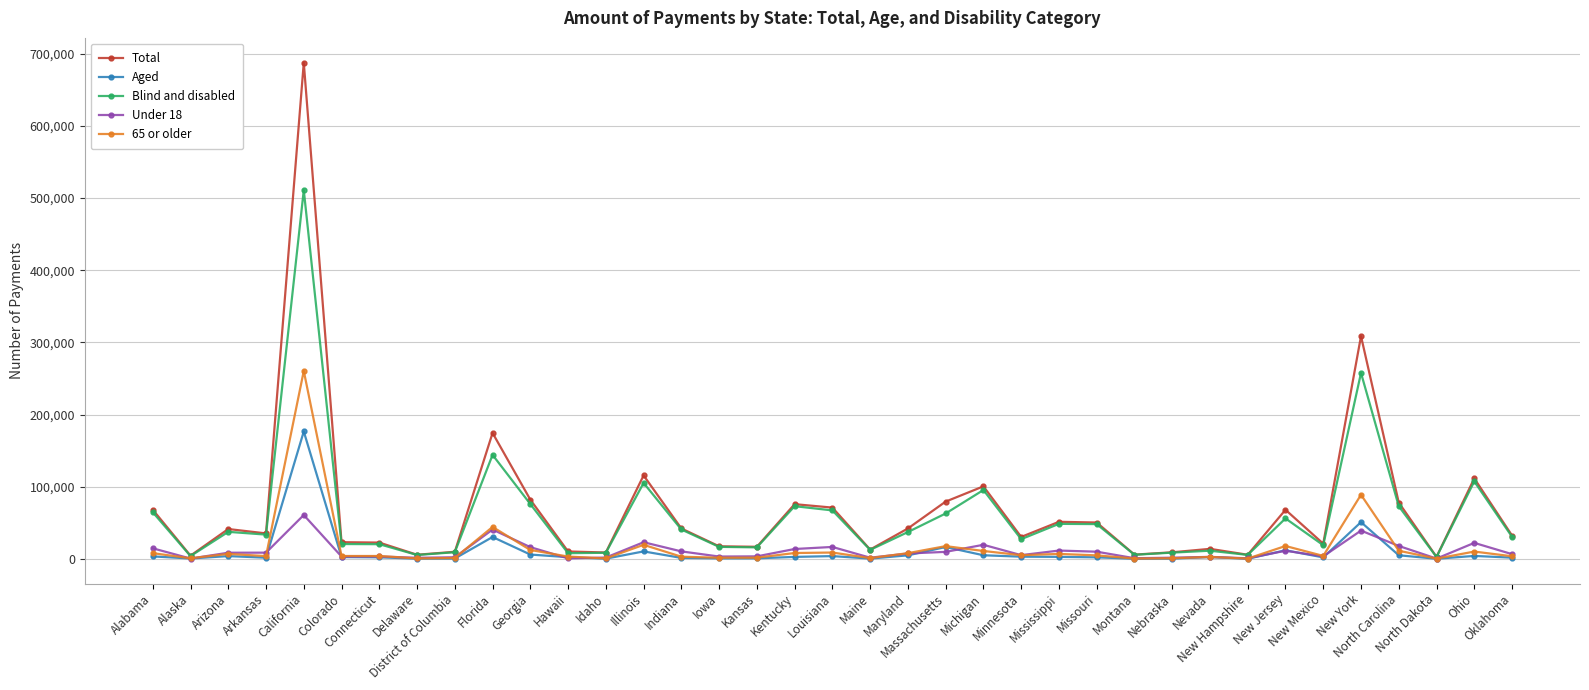

What is the greatest value displayed?

687586